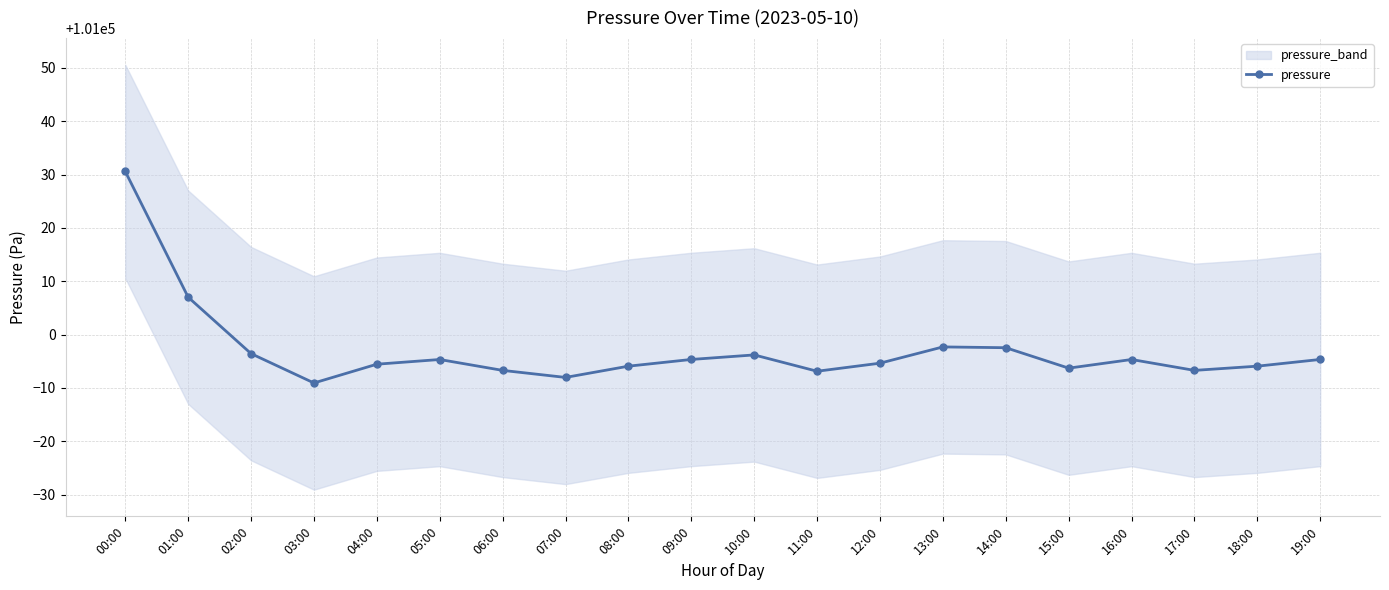

Does the chart display data point markers on the line(s)?

Yes